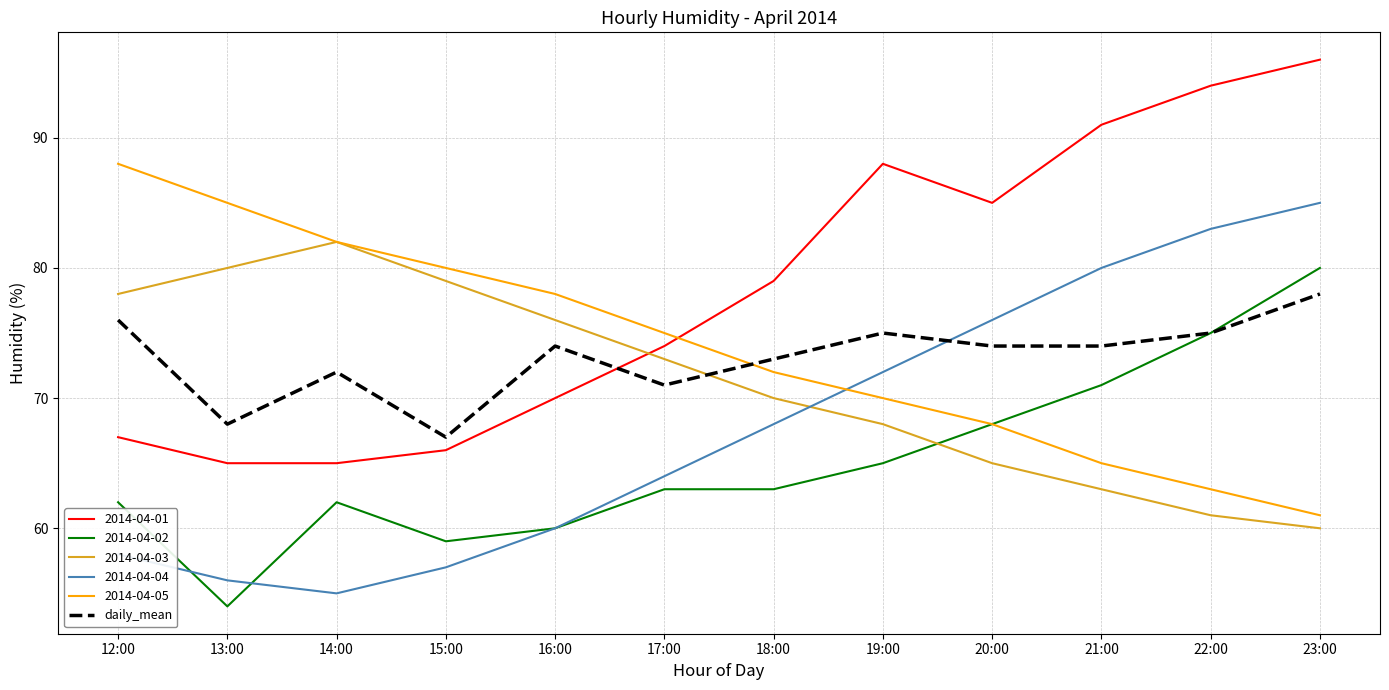

What is the greatest value displayed?

96